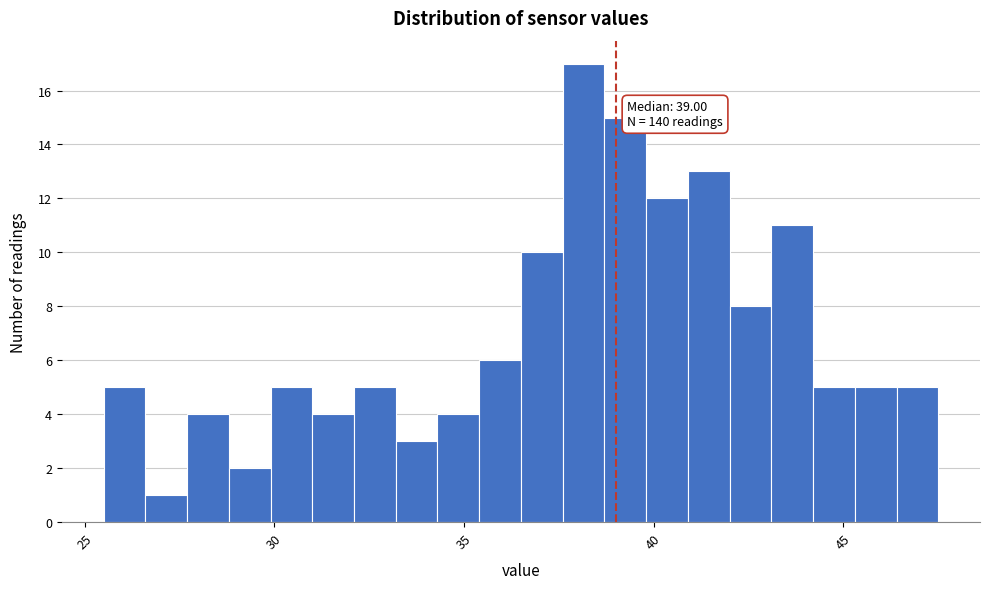

Read against the x-axis, roughly where is the centre of the tallest bar?

38.0